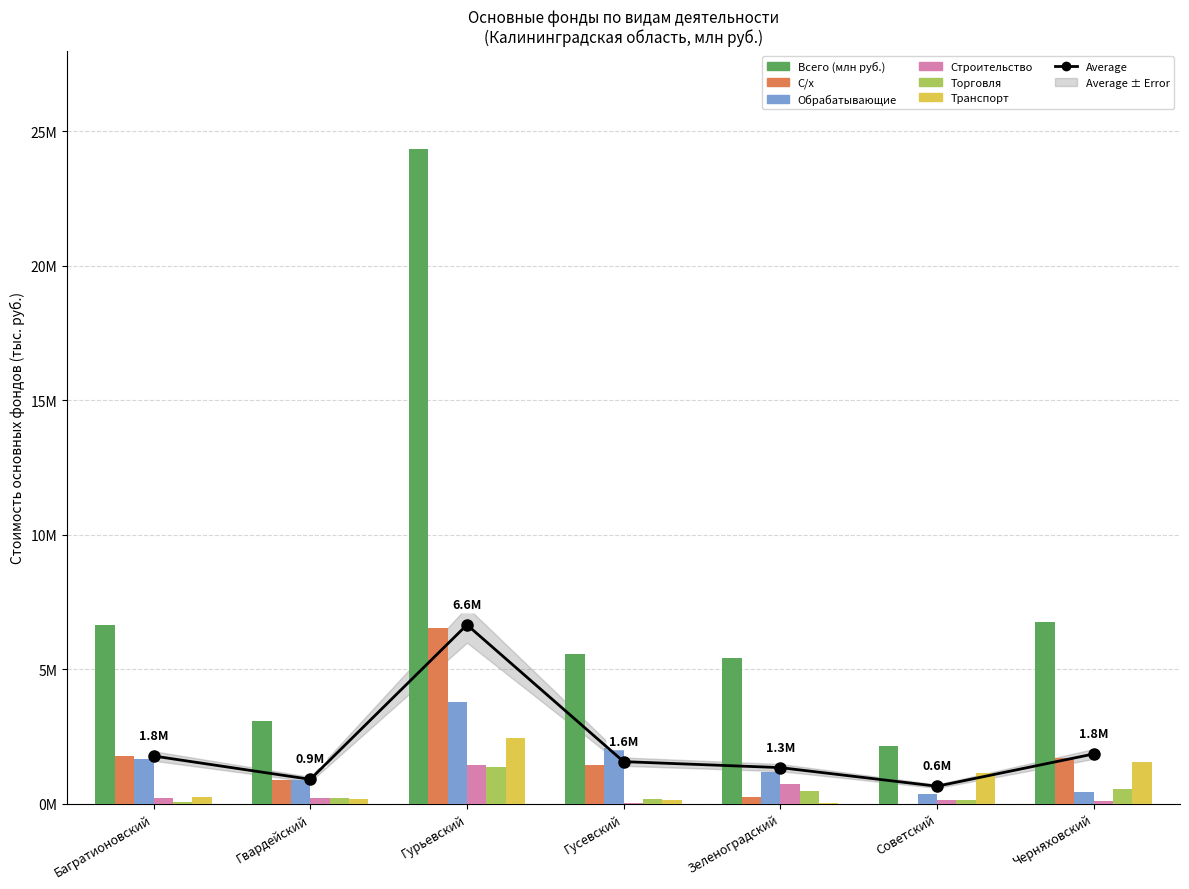

Reading right to left, list all the values displayed in this chart.

Всего (млн руб.): 6741816	2125503	5412726	5559390	24351934	3077018	6628216
С/х: 1680699	0	228604	1416456	6544889	858756	1780960
Обрабатывающие: 442913	348896	1176232	2053984	3772240	881665	1671504
Строительство: 105771	135543	715670	29626	1434128	217425	200564
Торговля: 548924	126786	475495	150762	1354322	200565	68588
Транспорт: 1536719	1122583	7723	136826	2427810	161912	252917